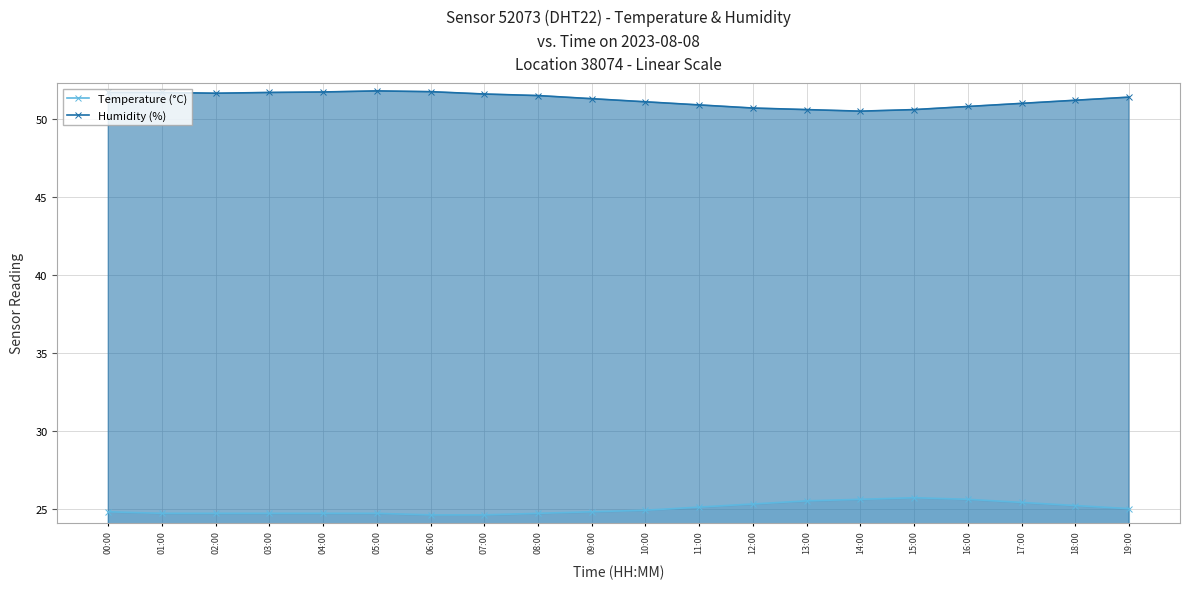

What position from the left is 13:00?

14